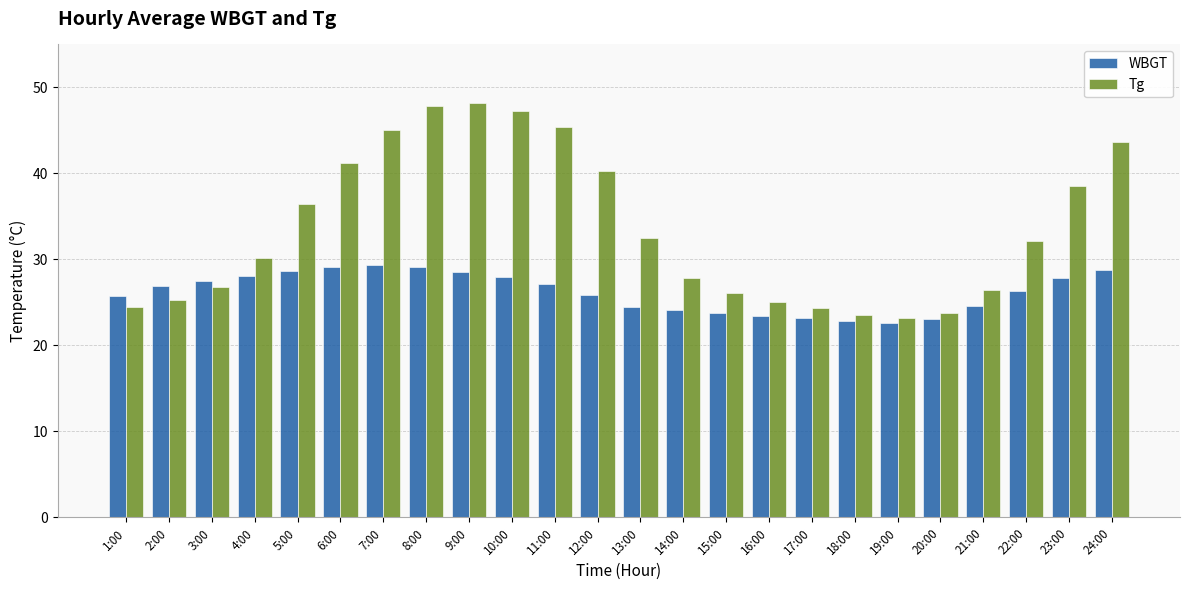

What position from the right is 16:00?

9